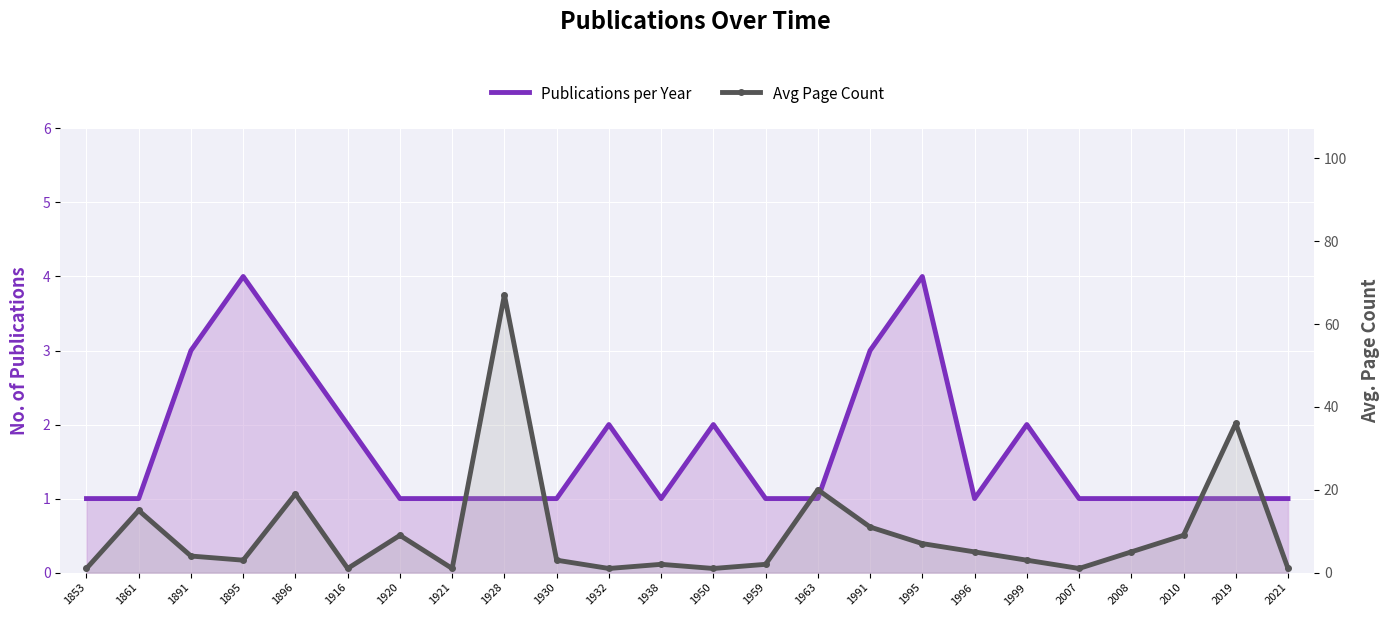

Which category has the lowest value across all series?

1853